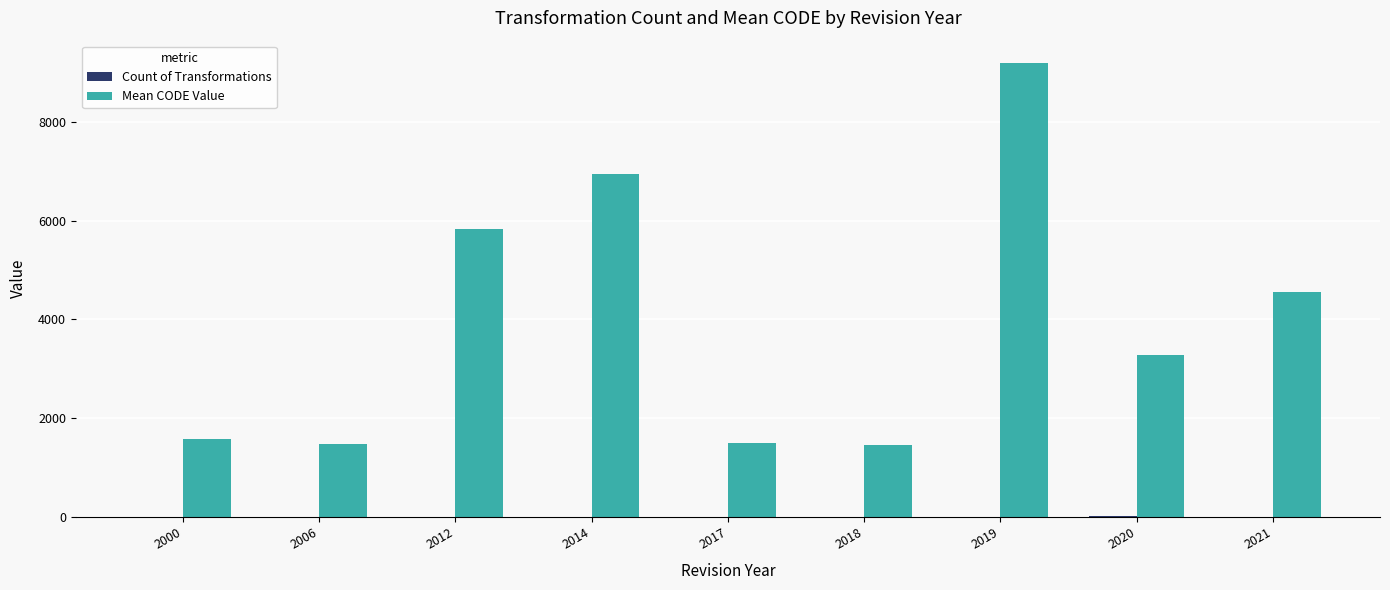

At which category is the sum across all series the highest?

2019